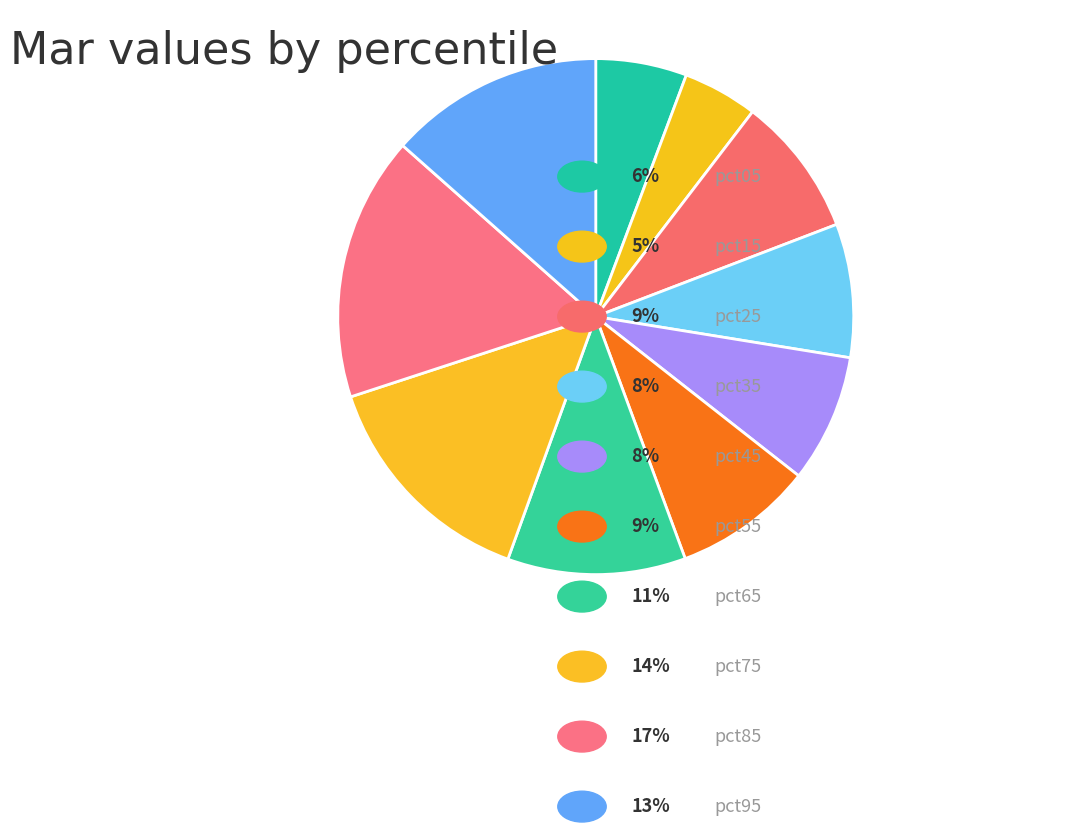

Rank the categories by value from highest to lowest.

pct85, pct75, pct95, pct65, pct25, pct55, pct35, pct45, pct05, pct15